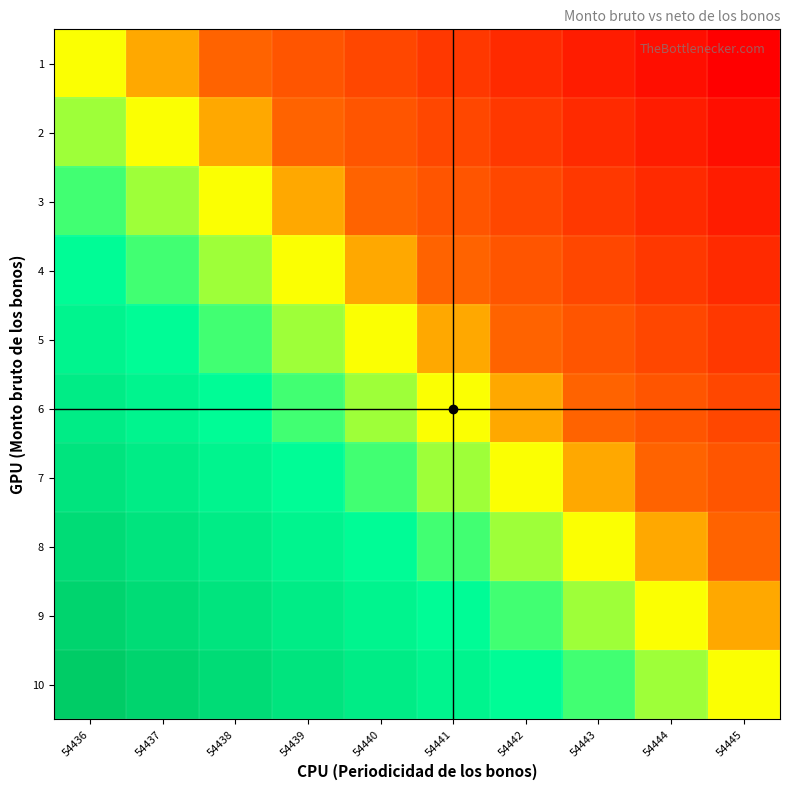

How many data points does each series have?

10